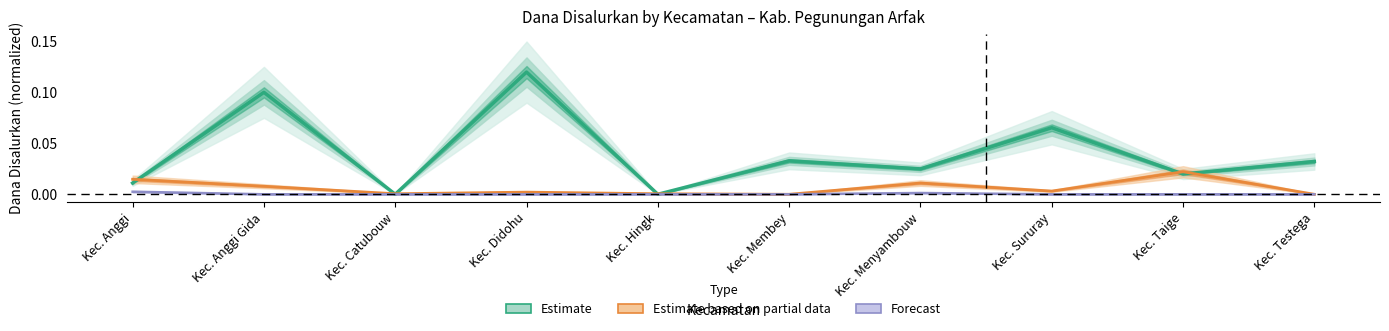

At which label does SMA Dana (Forecast) reach its minimum?

Kec. Anggi Gida